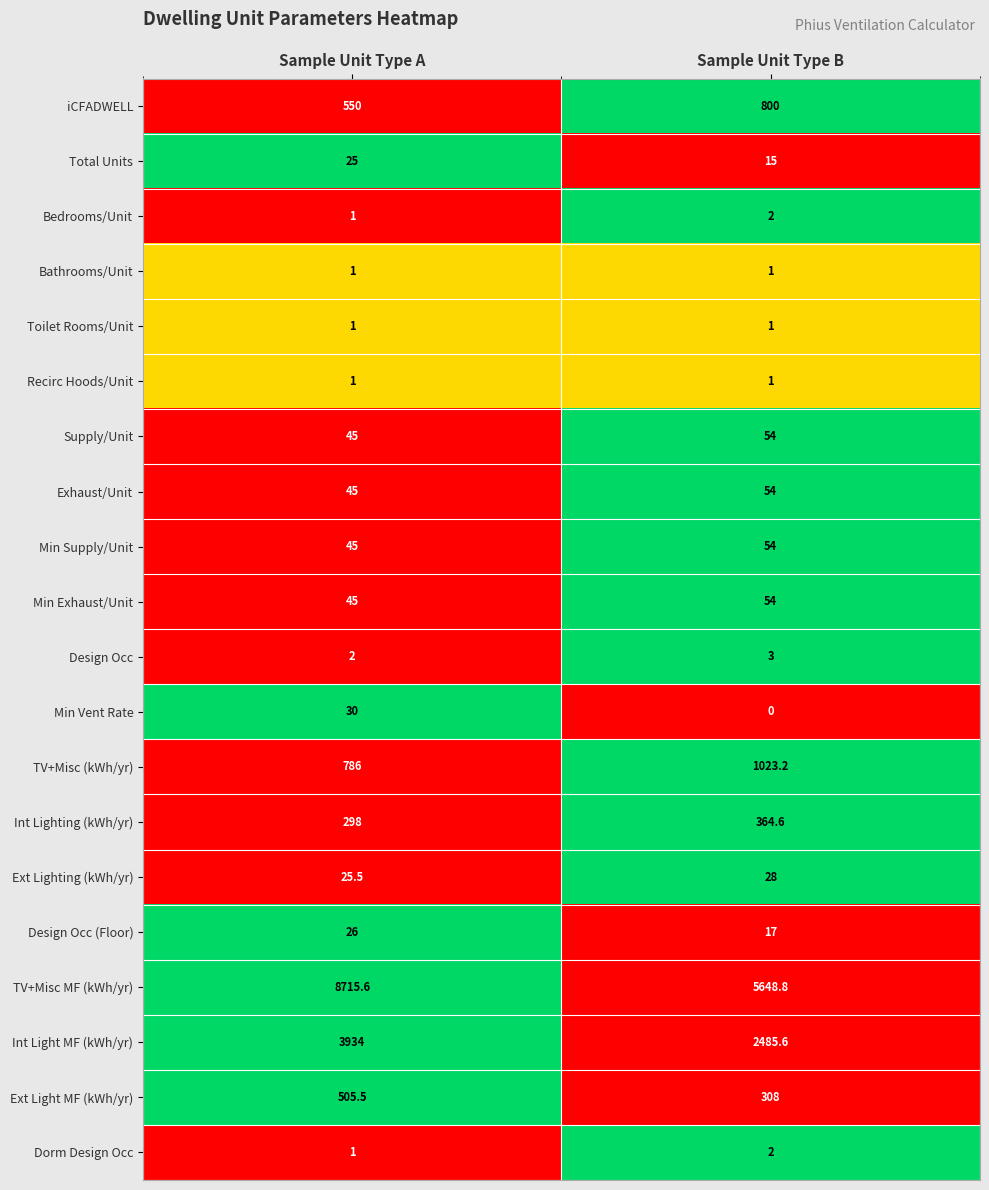

Between Sample Unit Type A and Sample Unit Type B, which series saw the biggest shift?

TV+Misc MF (kWh/yr)